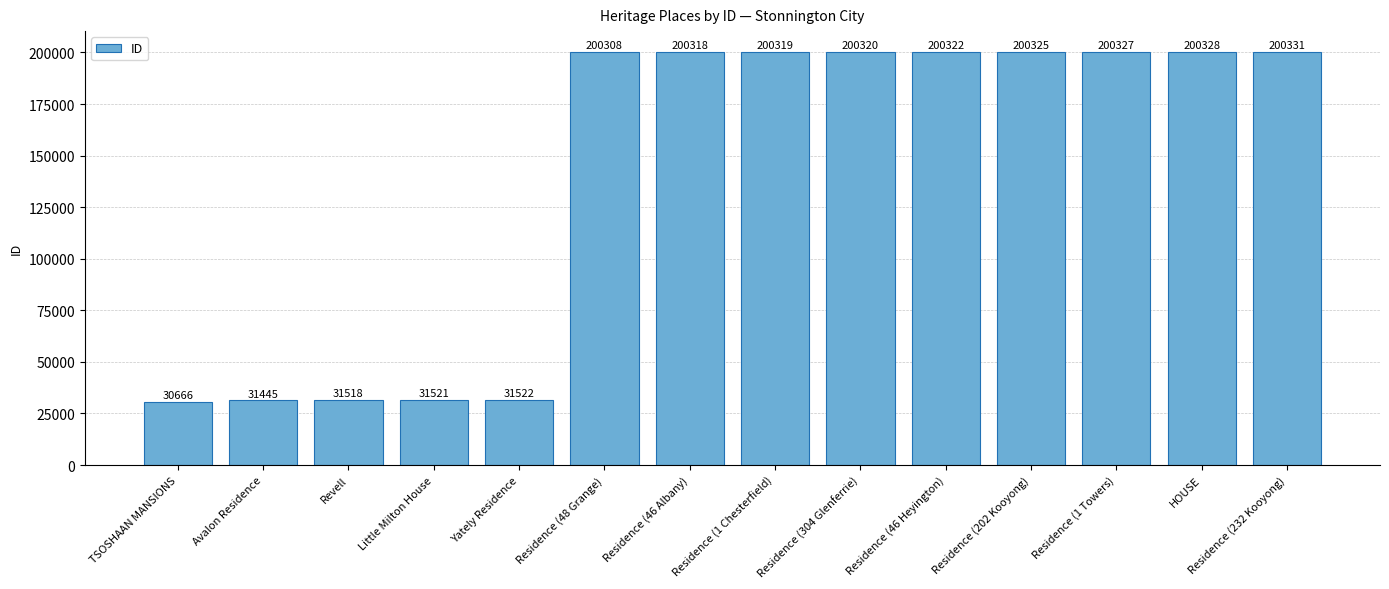

How many bars are there in total?

14